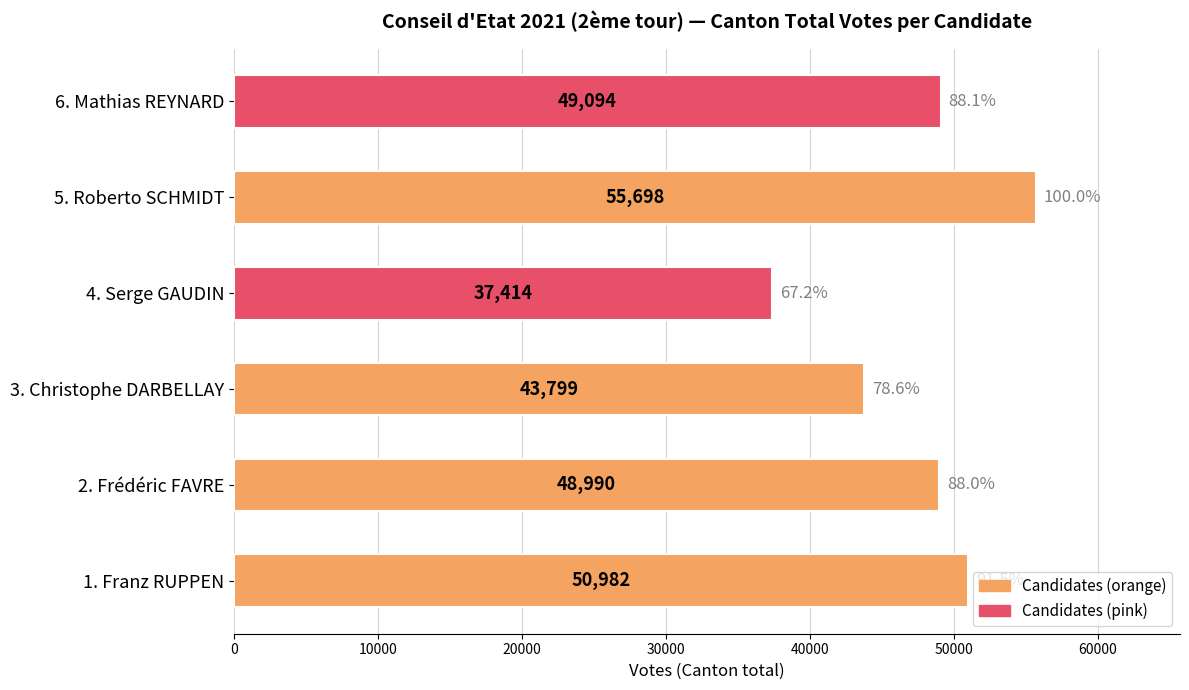

Reading bottom to top, extract all data points from this chart.

1. Franz RUPPEN=50982	2. Frédéric FAVRE=48990	3. Christophe DARBELLAY=43799	4. Serge GAUDIN=37414	5. Roberto SCHMIDT=55698	6. Mathias REYNARD=49094